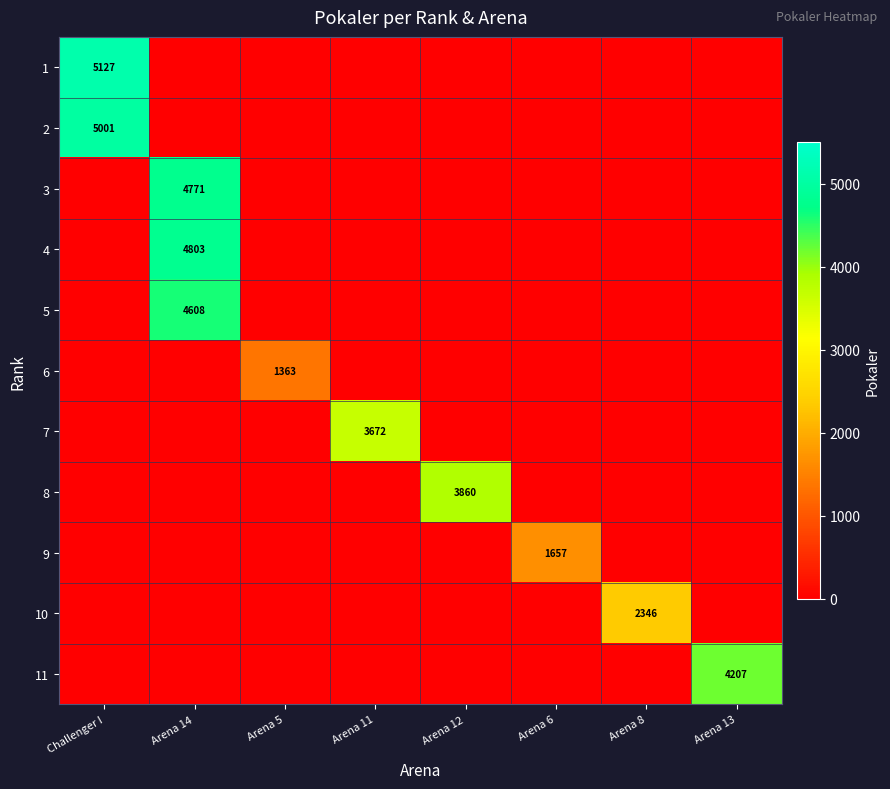

Is it true that 10 equals 2346 at Arena 8?

True